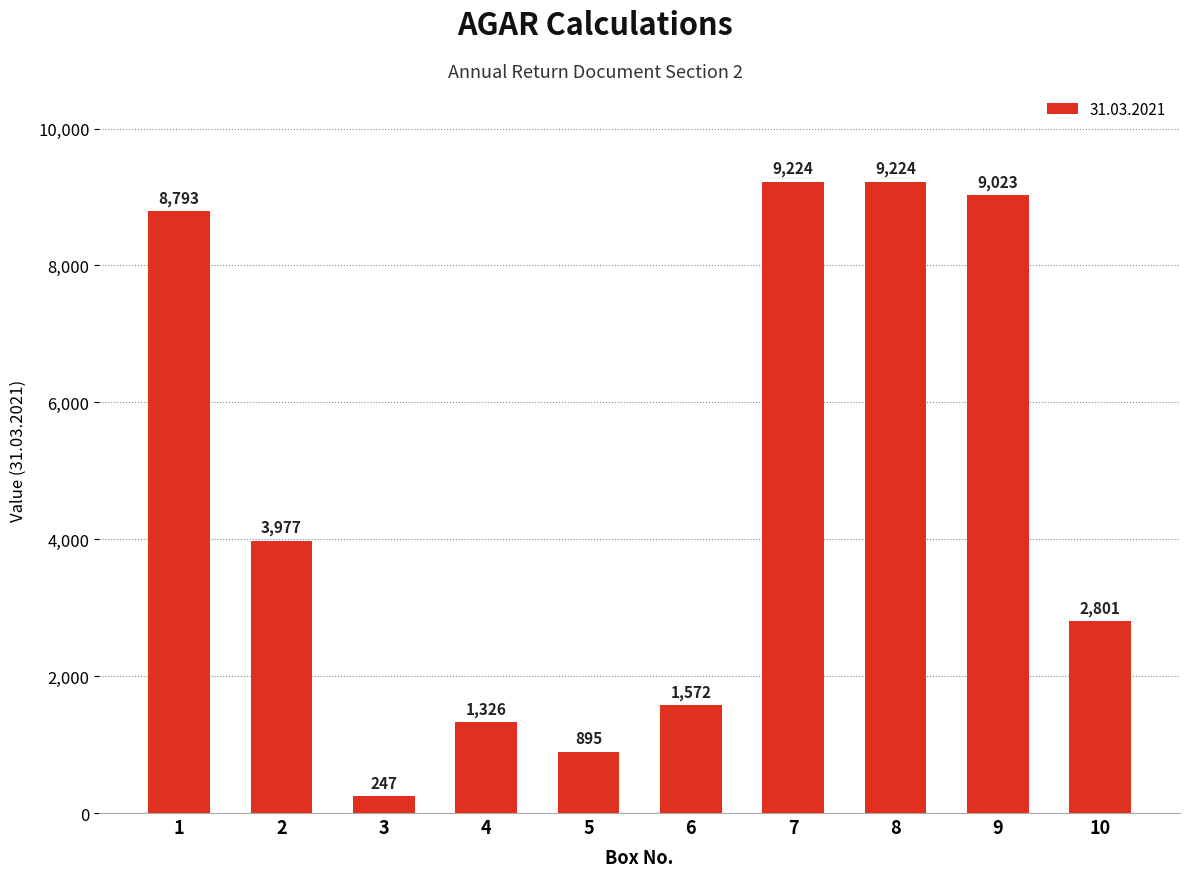

Does the chart contain stacked bars?

No